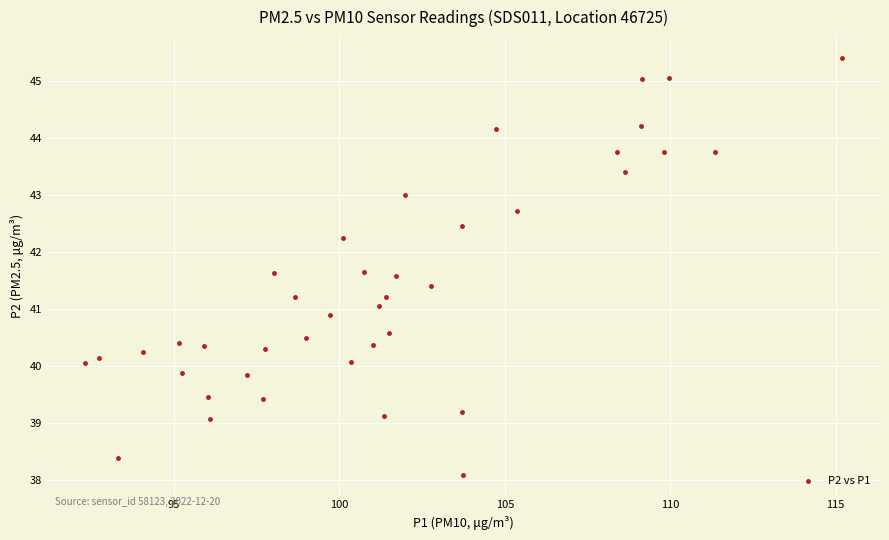

What is the range of X values (max minus min)?

22.9